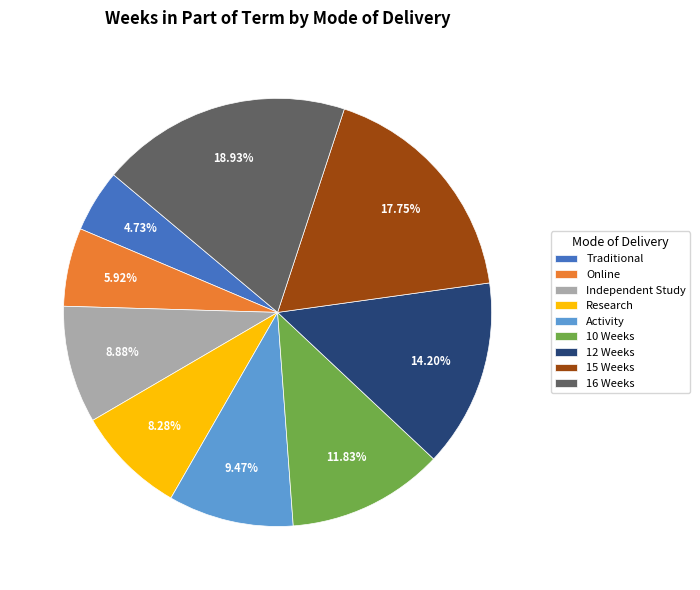

Do Independent Study and 12 Weeks together represent more than half of the pie?

No